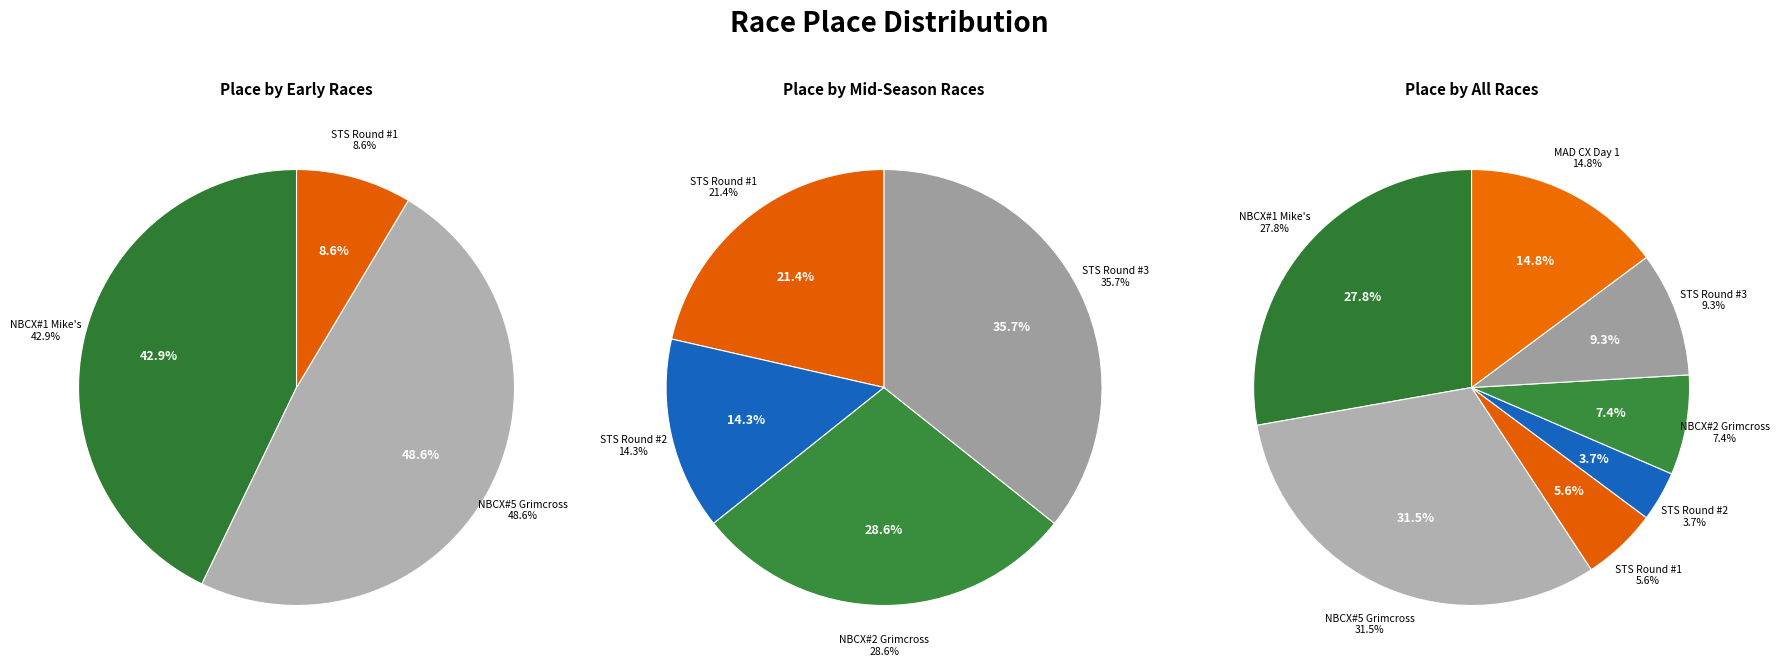

Is it true that NBCX#1 Mike's Bike Shop is 19% of the pie?

False